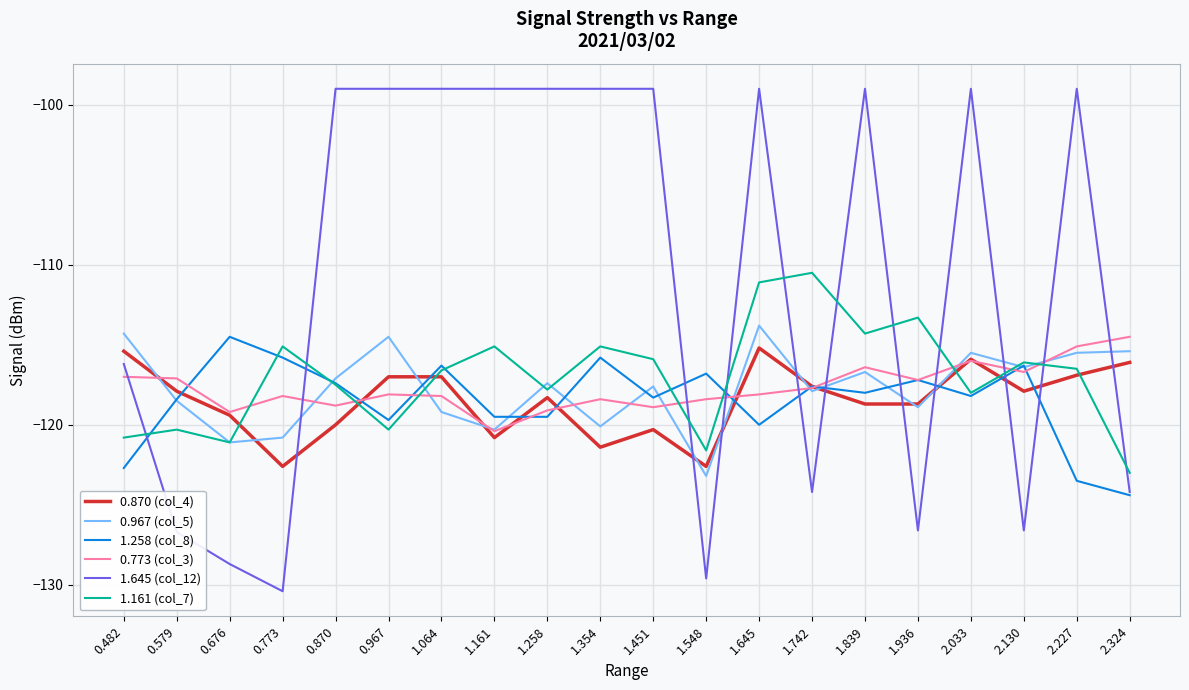

True or false: 1.161 (col_7) and 0.773 (col_3) cross at least once.

True